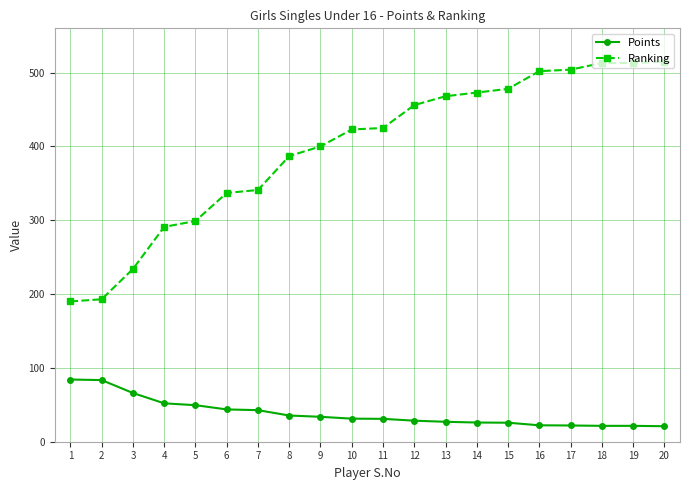

What is the maximum value for Ranking?

515.0